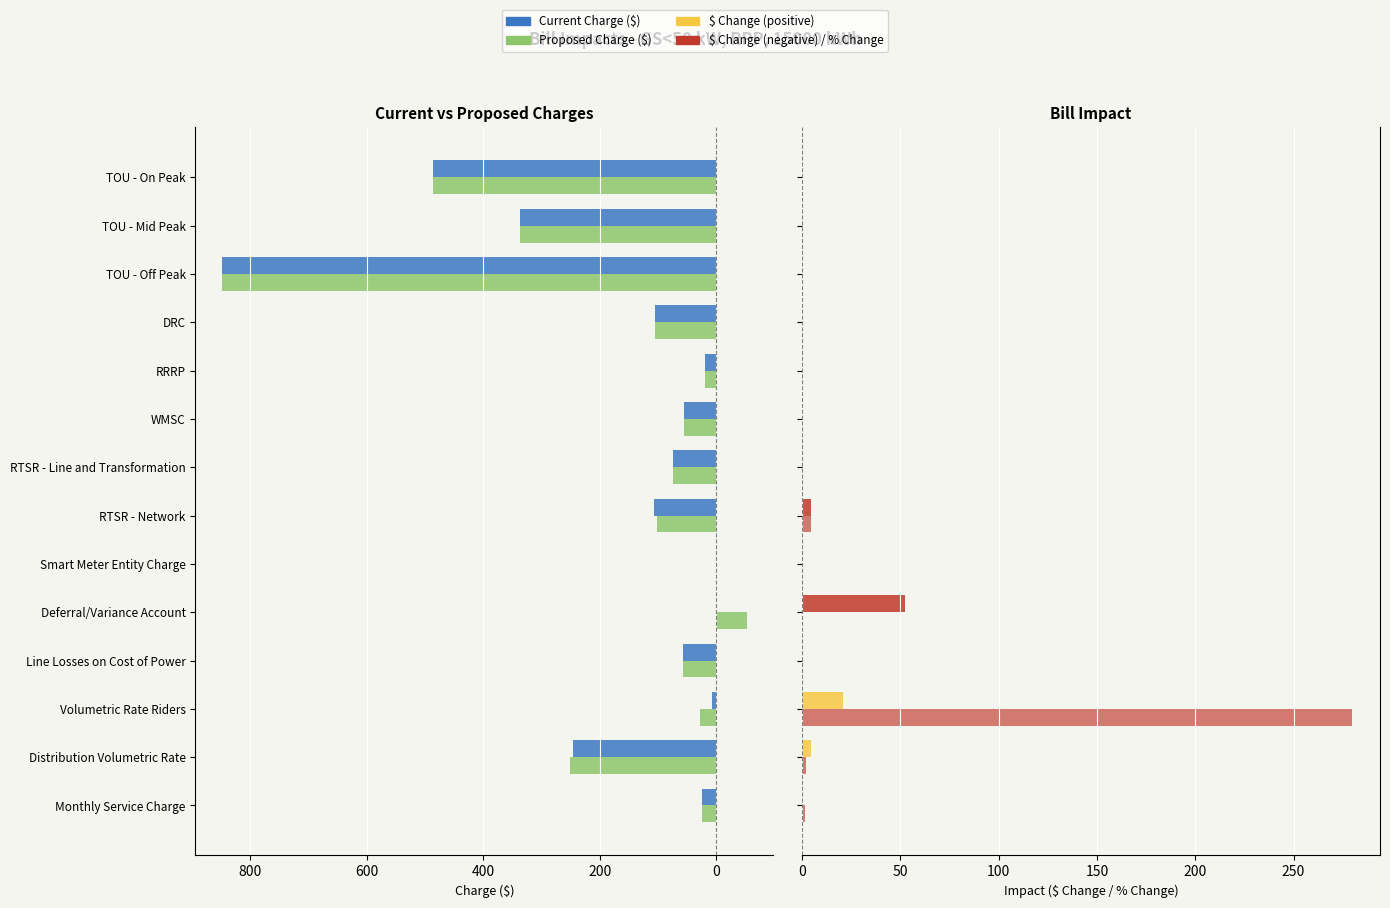

What is the total value across all series at RTSR - Line and Transformation?

148.9